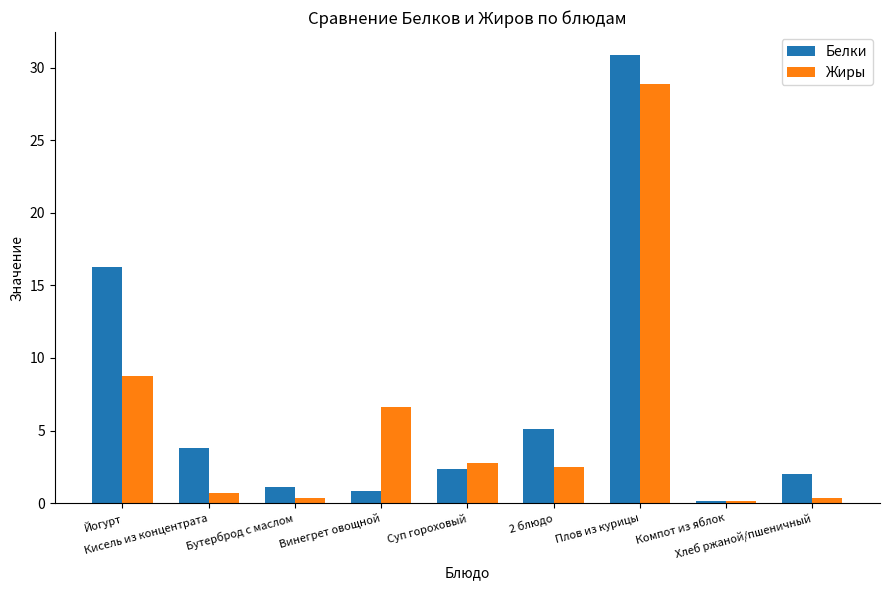

At which label is Белки closest to 15?

Йогурт